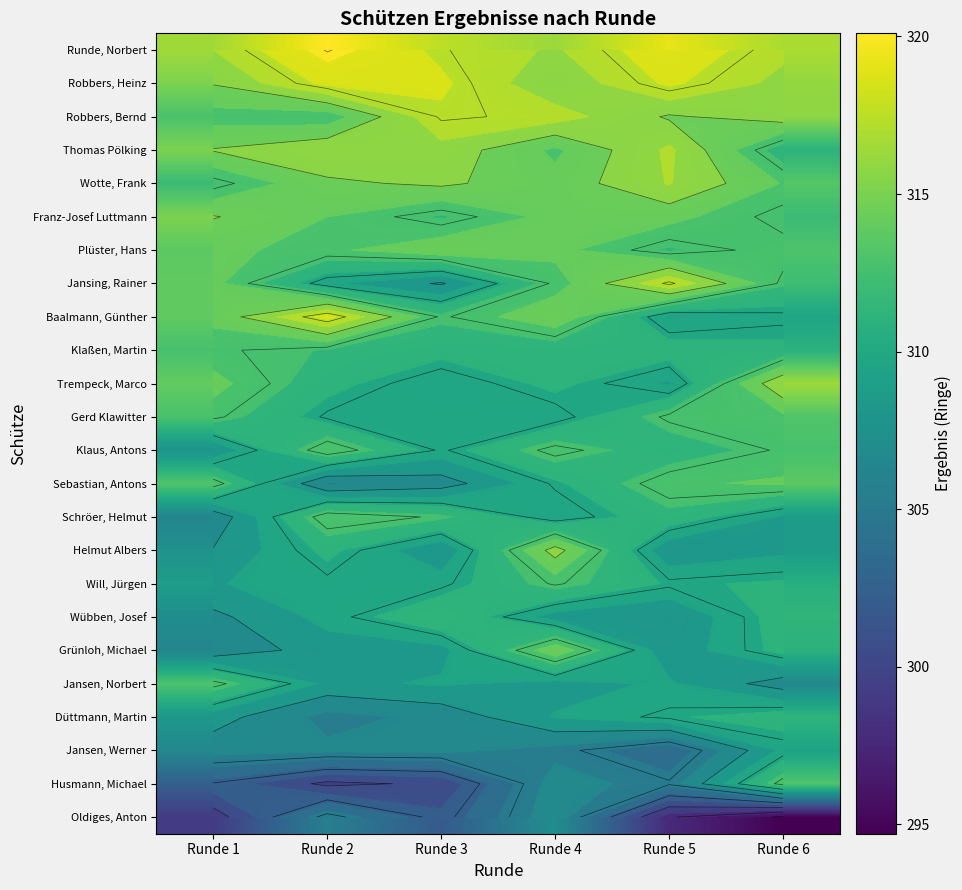

What is the minimum value shown in the chart?

294.7